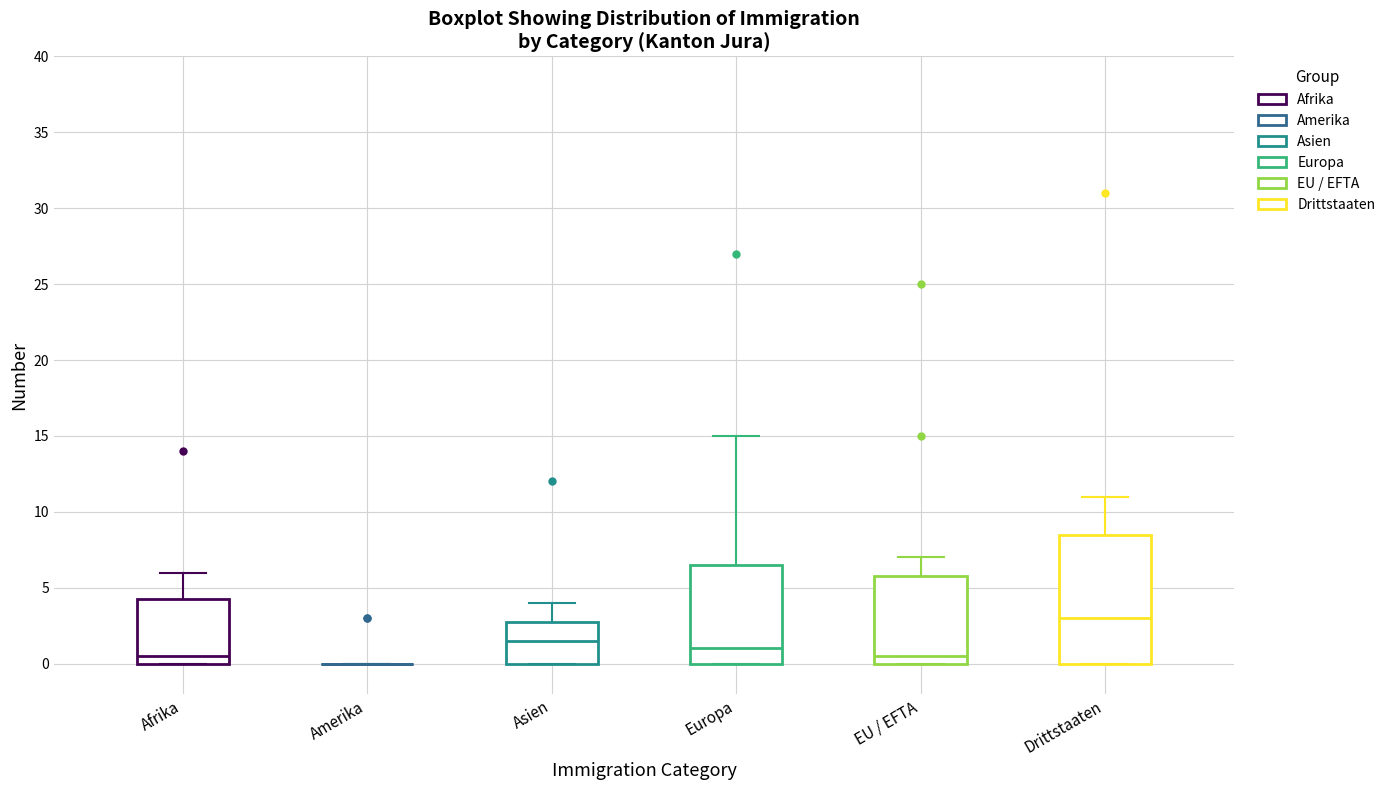

Comparing the boxes themselves (not the whiskers), which one is the tallest?

Drittstaaten